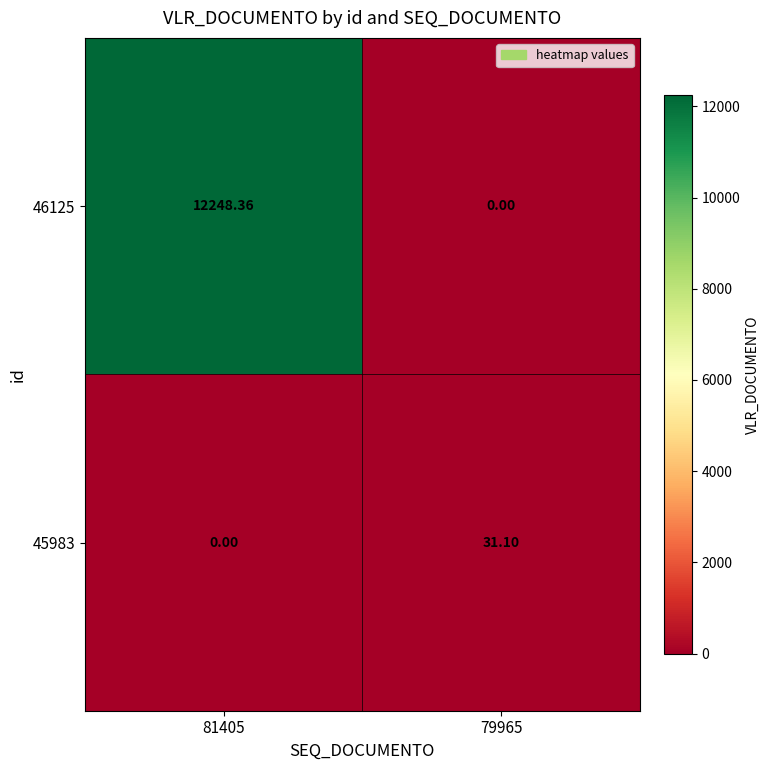

How many distinct data groups are displayed?

2